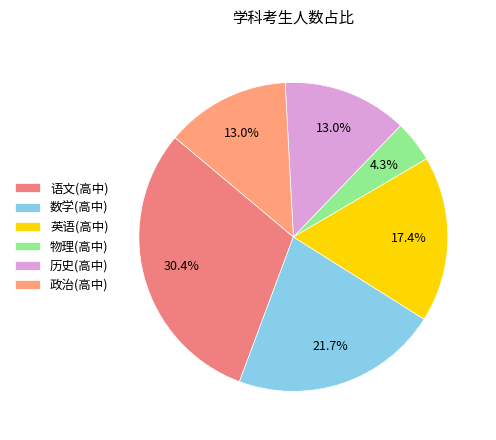

To the nearest percent, what percentage of the pie is 英语(高中)?

17%